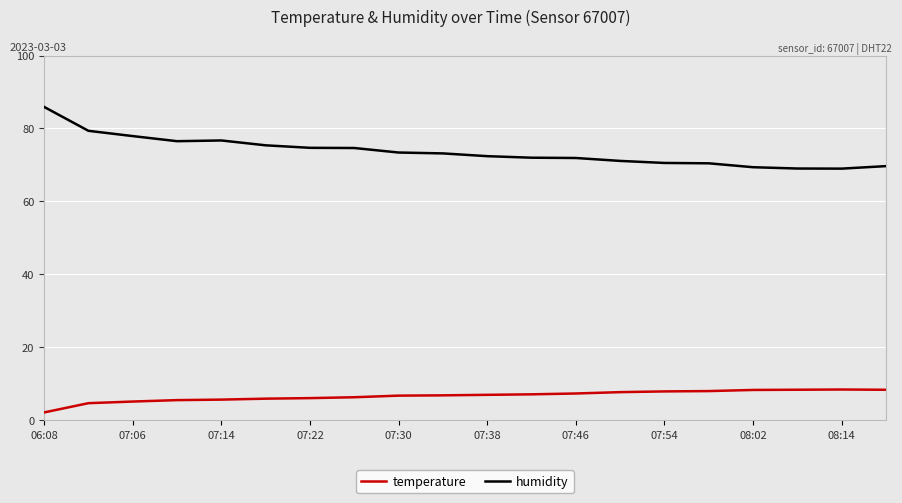

Which series has the widest spread of values?

humidity